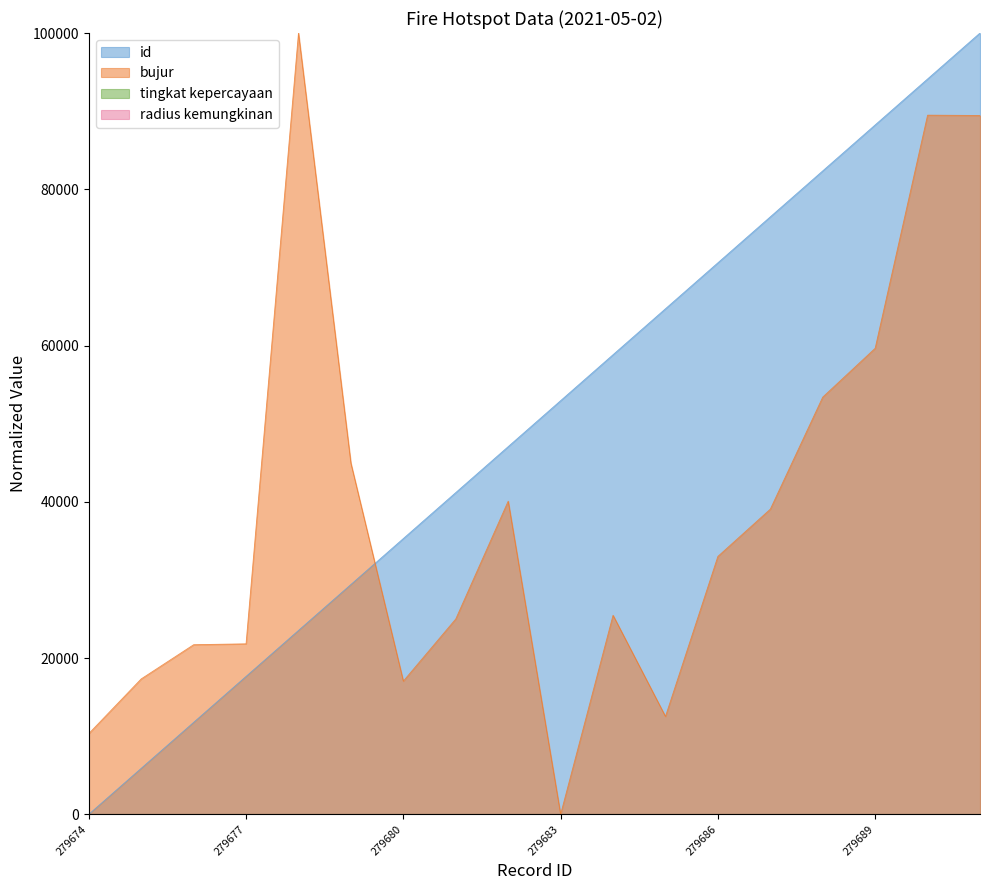

Is it true that bujur equals 13066.5 at 279676?

False